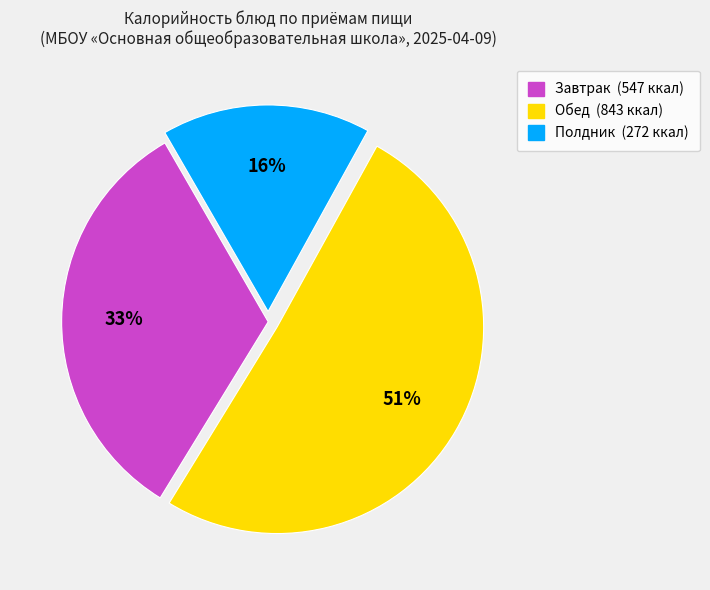

Does any single category account for the majority?

Yes